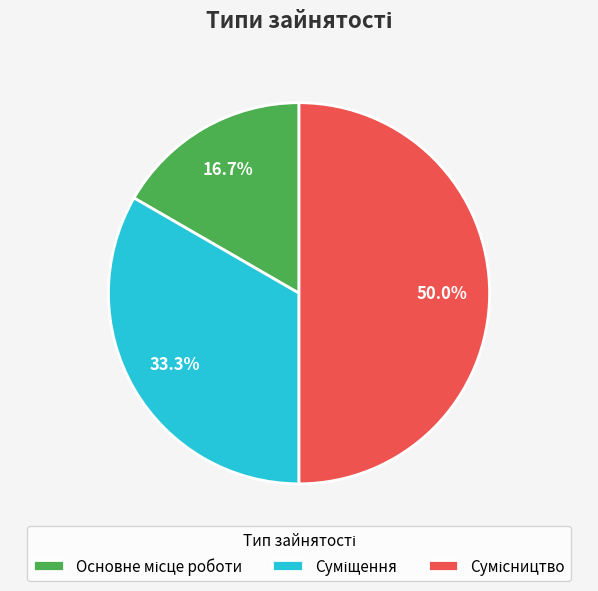

Count the number of slices in the pie.

3